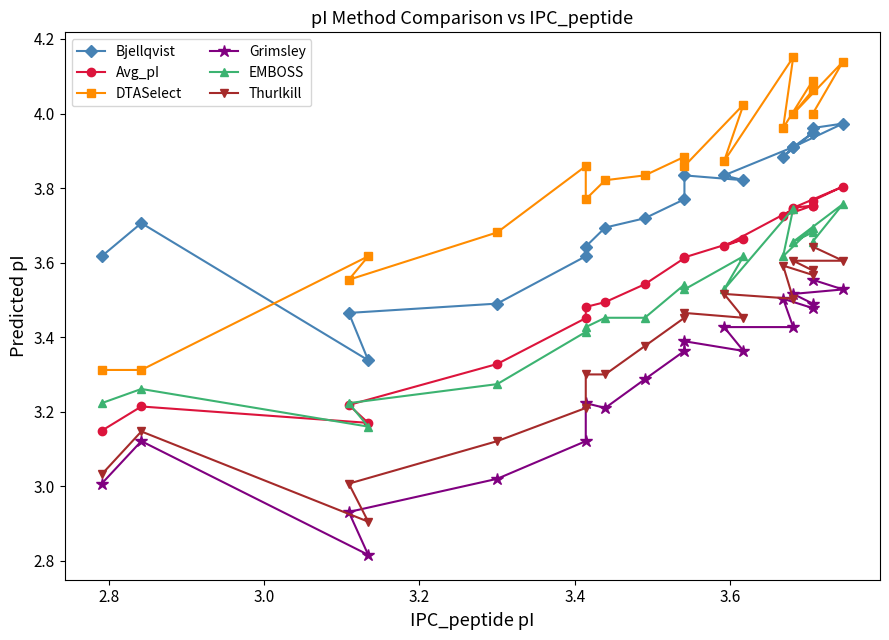

At 3.4, list the series in order from smallest to largest.

Grimsley, Thurlkill, EMBOSS, Avg_pI, Bjellqvist, DTASelect